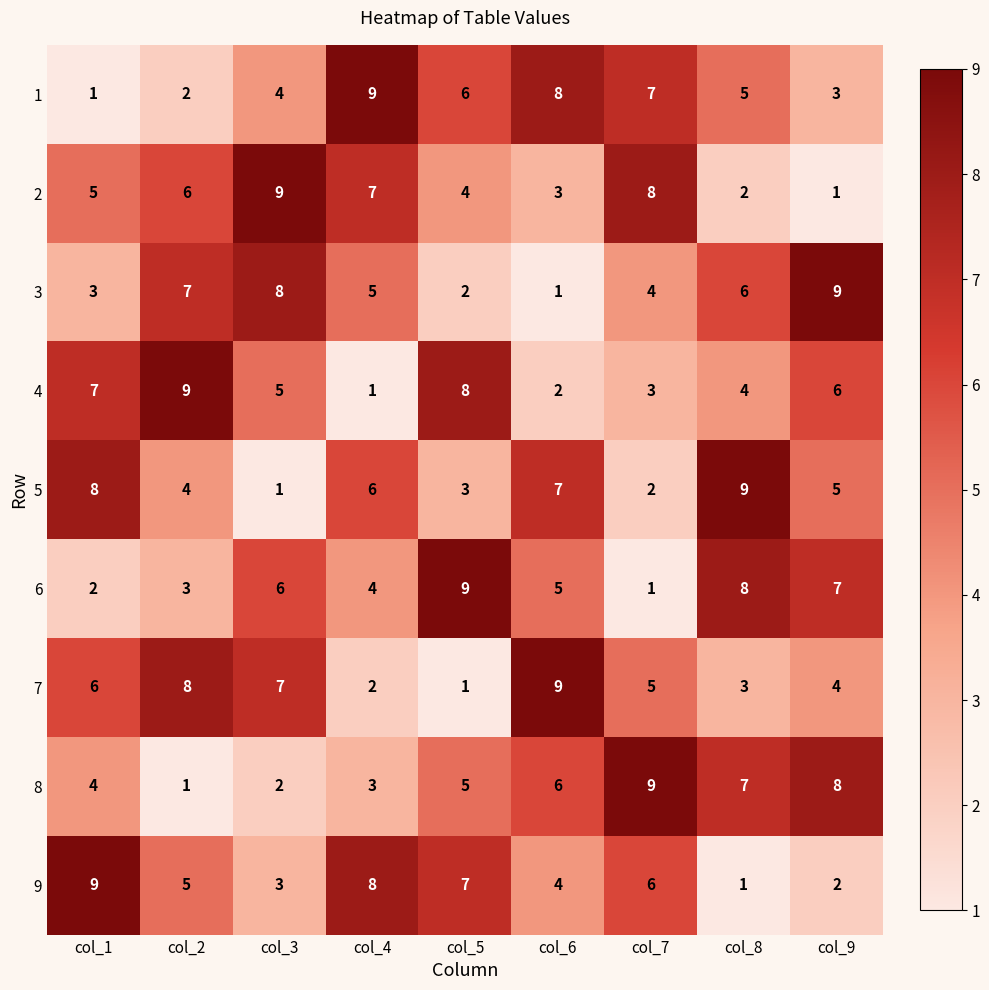

At which label is 2 closest to 5?

col_1